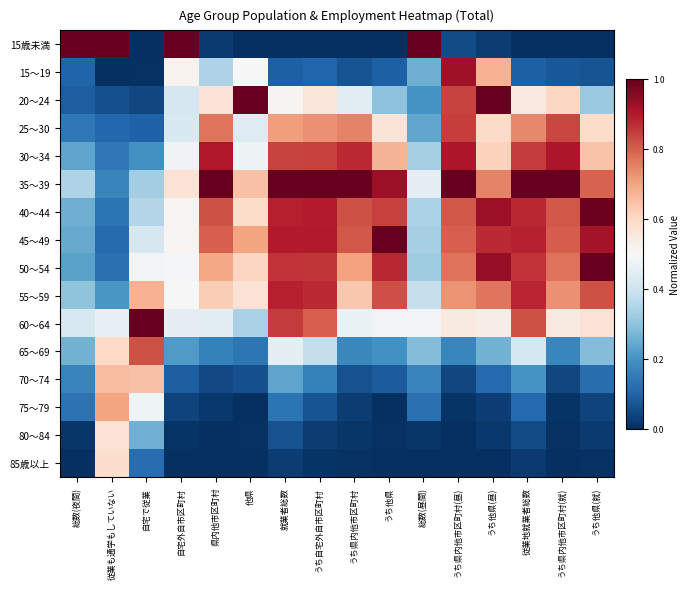

What is the total value across all series at 従業地就業者総数?

8.4